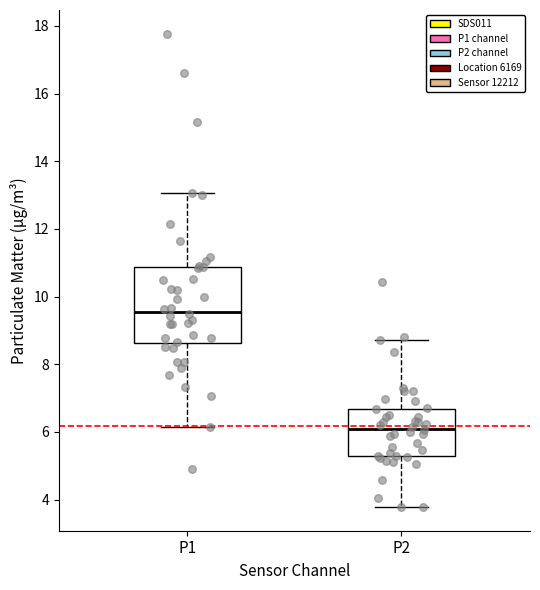

Reading left to right, read every box against the y-axis: the position of its median line, the range the box covers, and the ends of its whiskers. The values are not printed on the chart, so give them approximately, as read against the axis.

P1: median 9.6, box 8.6 to 10.8, whiskers 6.2 to 13.0
P2: median 6.2, box 5.4 to 6.6, whiskers 3.8 to 8.8